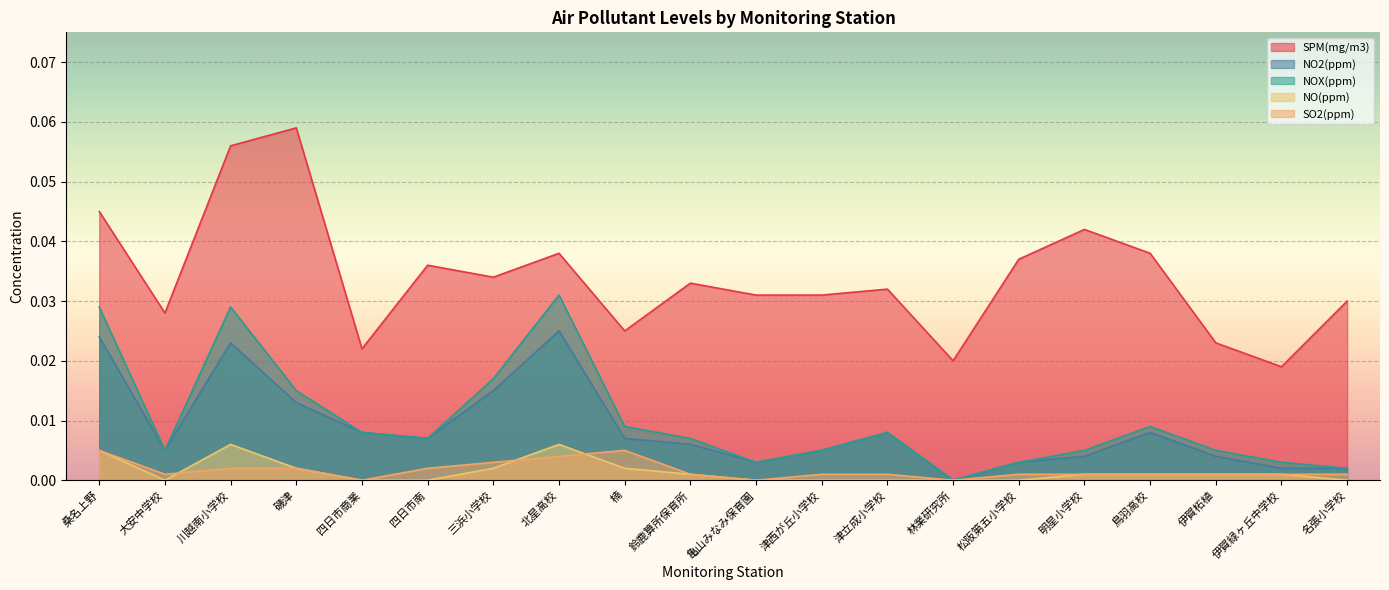

True or false: SO2(ppm) has a value of 0.0 at 伊賀柘植.

True